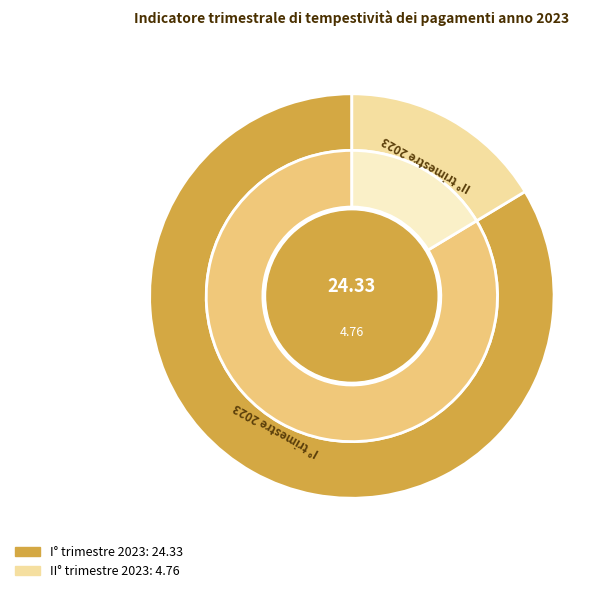

To the nearest percent, what is the difference between the largest and smallest slice percentages?

67%